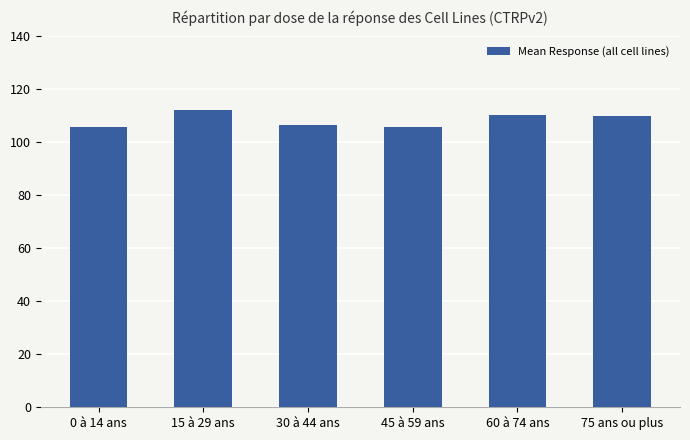

What is the label of the 6th bar from the right?

0 à 14 ans